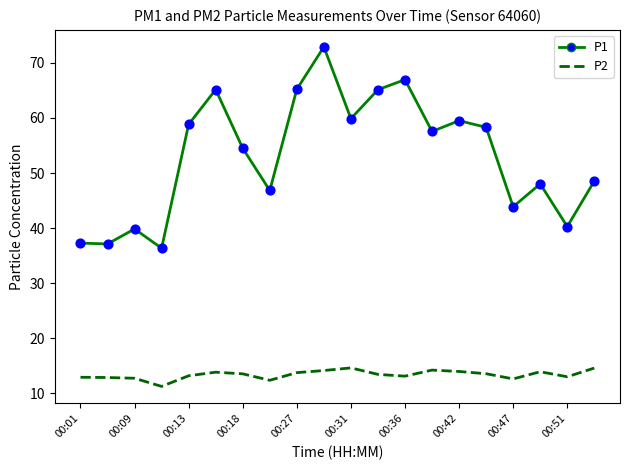

Which series has the largest total across all categories?

P1